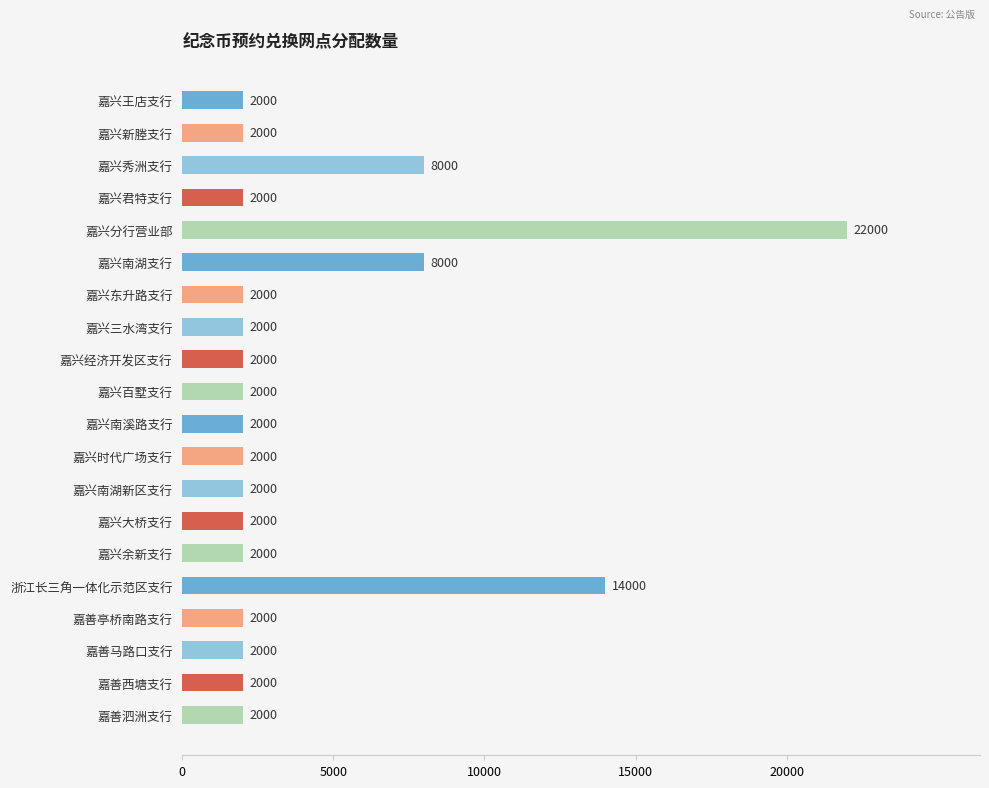

Count the number of data series in this chart.

1